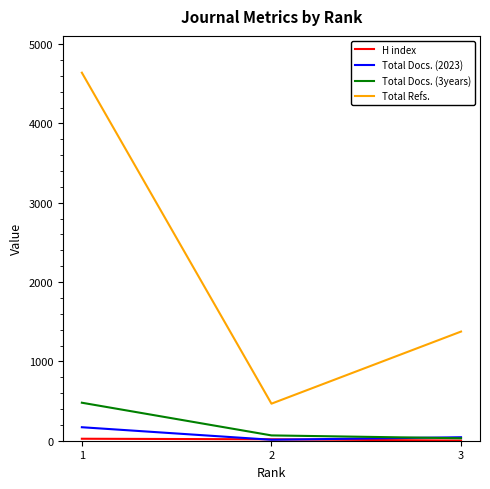

Is the value of Total Refs. at 3 greater than the value of Total Docs. (2023) at 2?

Yes